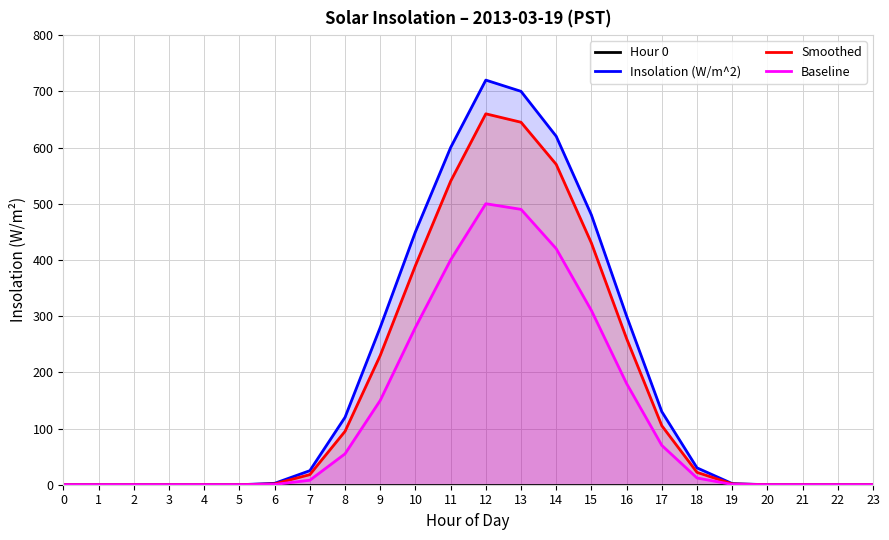

True or false: Hour 0 has more than 0 points higher than both neighbors.

False